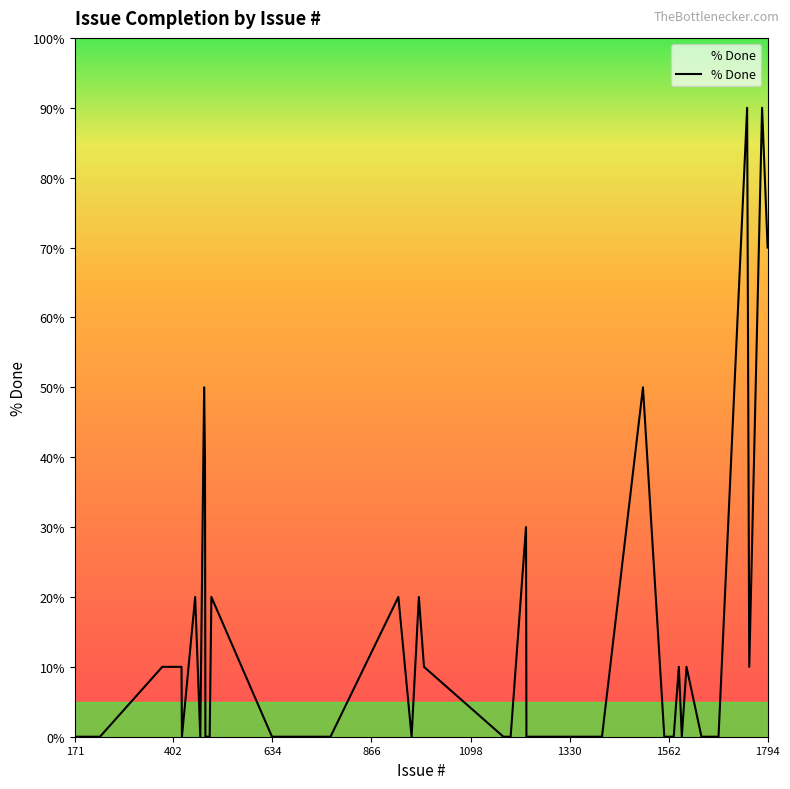

What is the difference between the second highest and second lowest values?

90